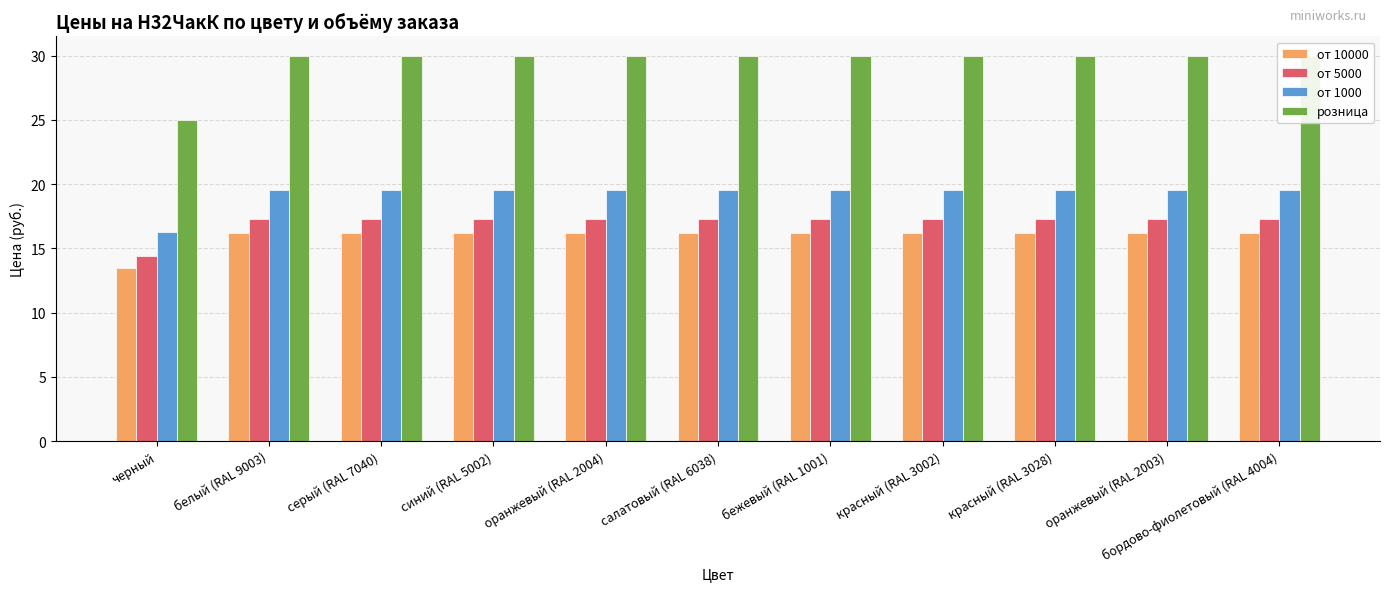

What position from the right is красный (RAL 3002)?

4